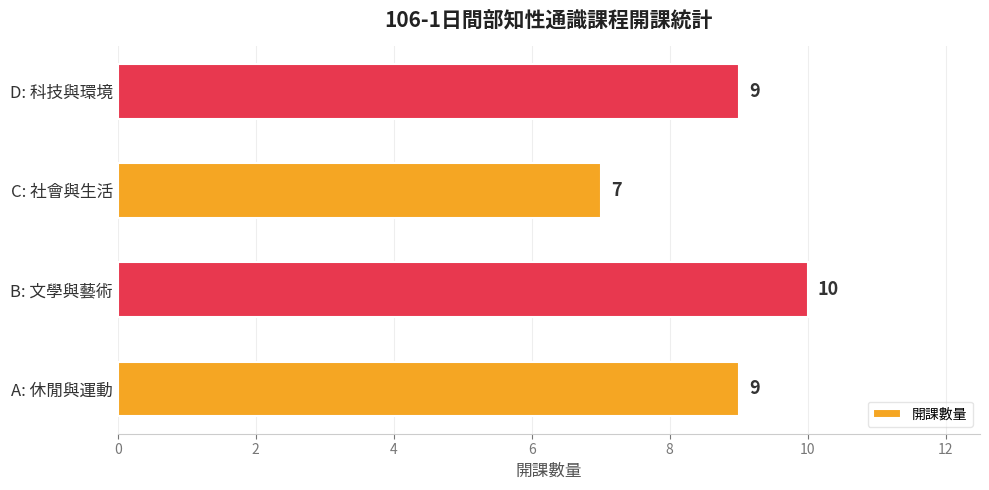

How many bars are there in total?

4